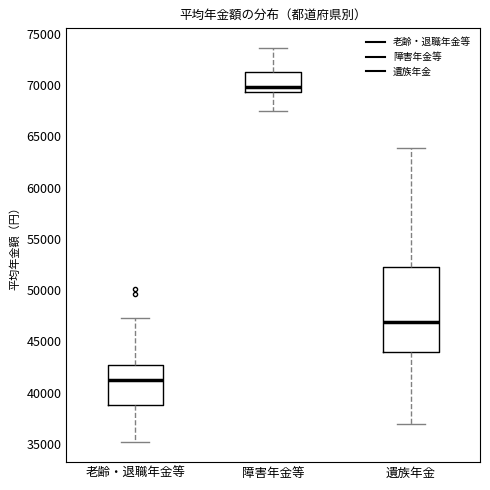

Reading left to right, read every box against the y-axis: the position of its median line, the range the box covers, and the ends of its whiskers. The values are not printed on the chart, so give them approximately, as read against the axis.

老齢・退職年金等: median 41000, box 39000 to 42500, whiskers 35000 to 47500
障害年金等: median 70000, box 69500 to 71500, whiskers 67500 to 73500
遺族年金: median 47000, box 44000 to 52500, whiskers 37000 to 64000